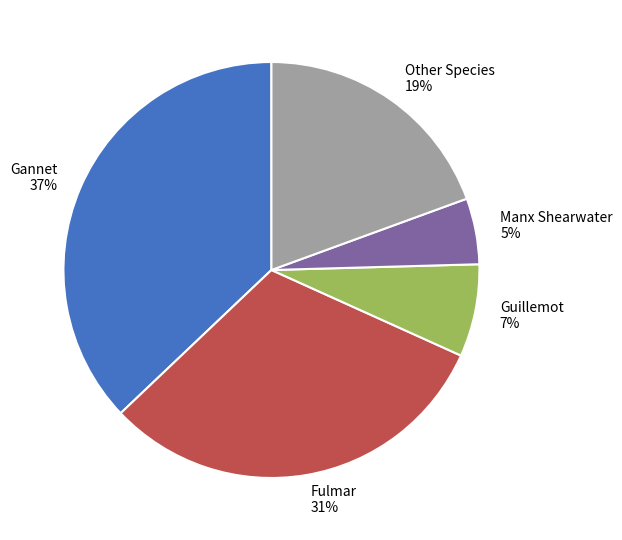

The Fulmar slice represents 31% of the pie. True or false?

True